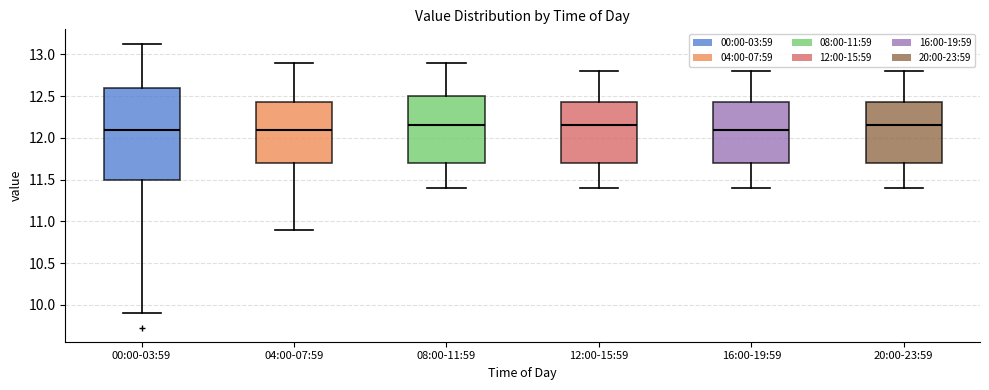

Which box is the tallest, from its lower edge to its upper edge?

00:00-03:59